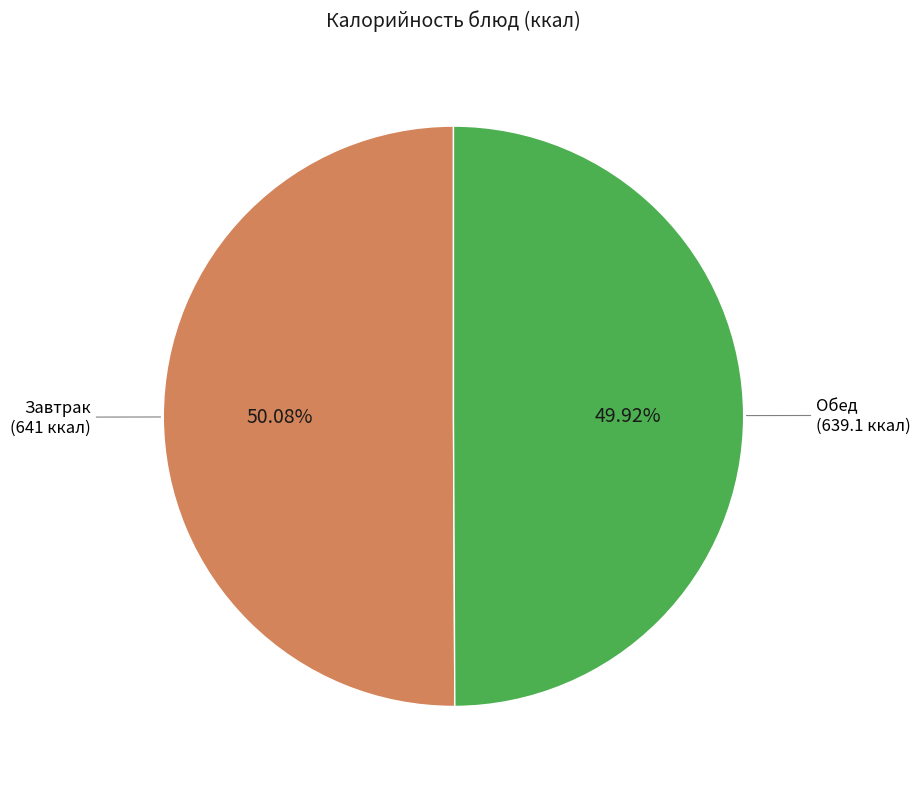

Is there any slice that represents more than half of the pie?

Yes